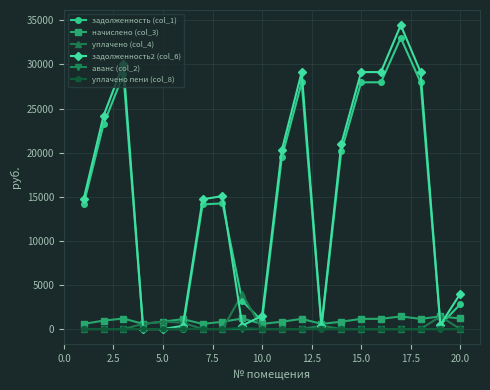

Which series has the largest range (max minus min)?

задолженность2 (col_6)